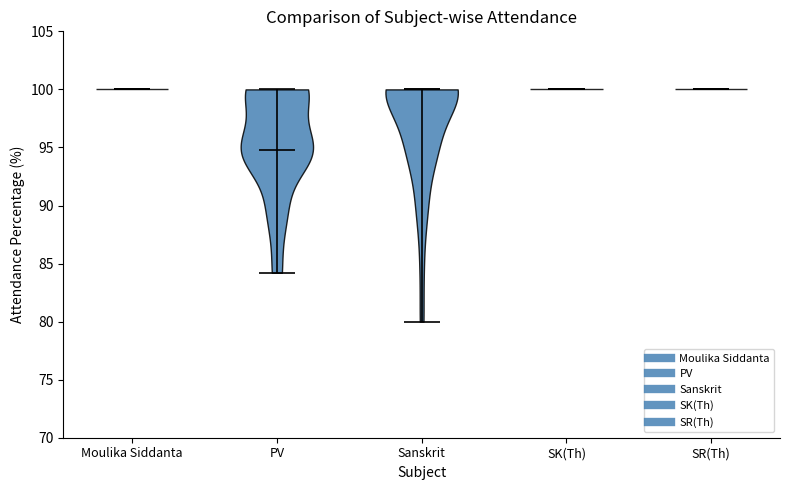

Reading left to right, read every violin against the y-axis: where its median line is, and the lowest and highest points it reaches. The values are not printed on the chart, so give them approximately, as read against the axis.

Moulika Siddanta: median line 100.0, lowest point 100.0, highest point 100.0
PV: median line 94.5, lowest point 84.0, highest point 100.0
Sanskrit: median line 100.0, lowest point 80.0, highest point 100.0
SK(Th): median line 100.0, lowest point 100.0, highest point 100.0
SR(Th): median line 100.0, lowest point 100.0, highest point 100.0